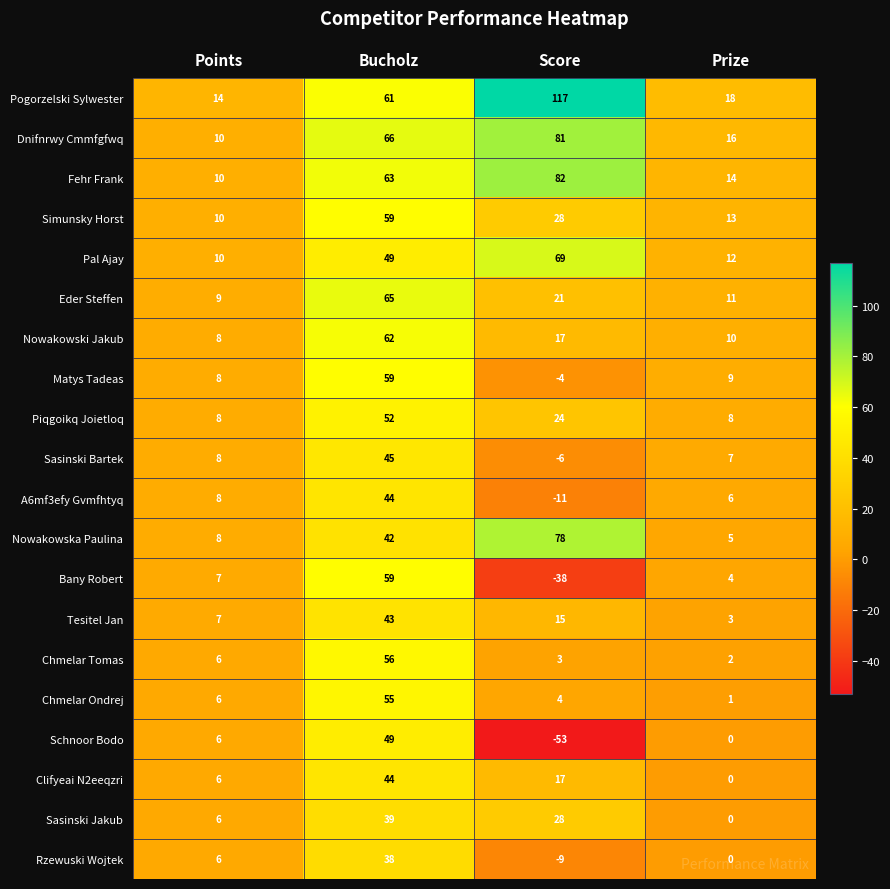

Which series has the largest total across all categories?

Pogorzelski Sylwester